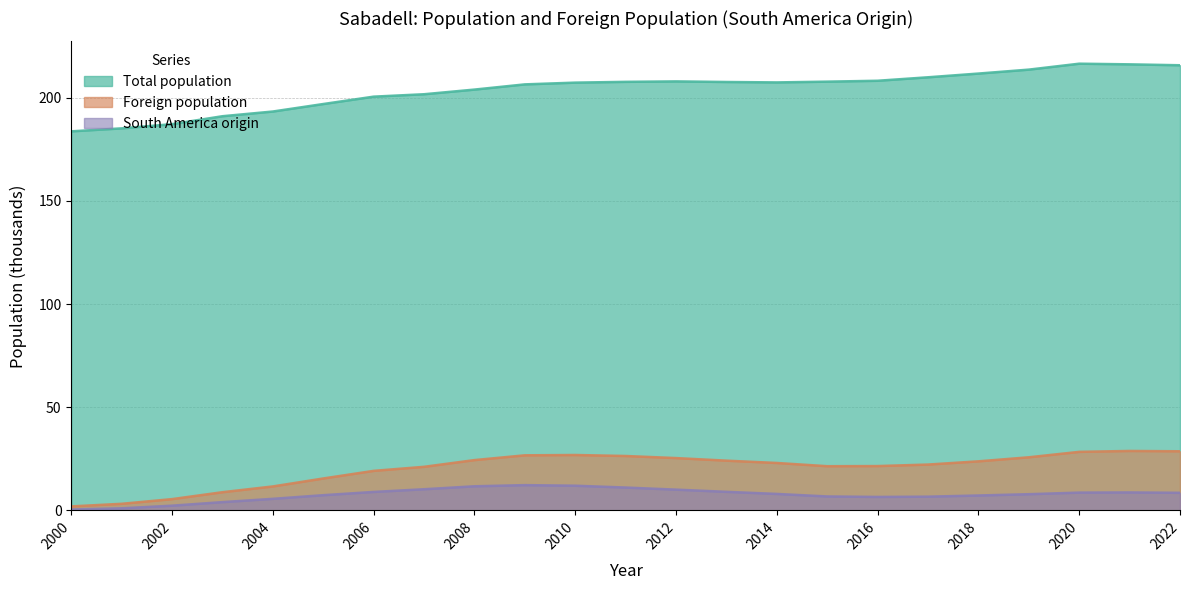

What is the spread (max minus min) of values at 2004?

187.7